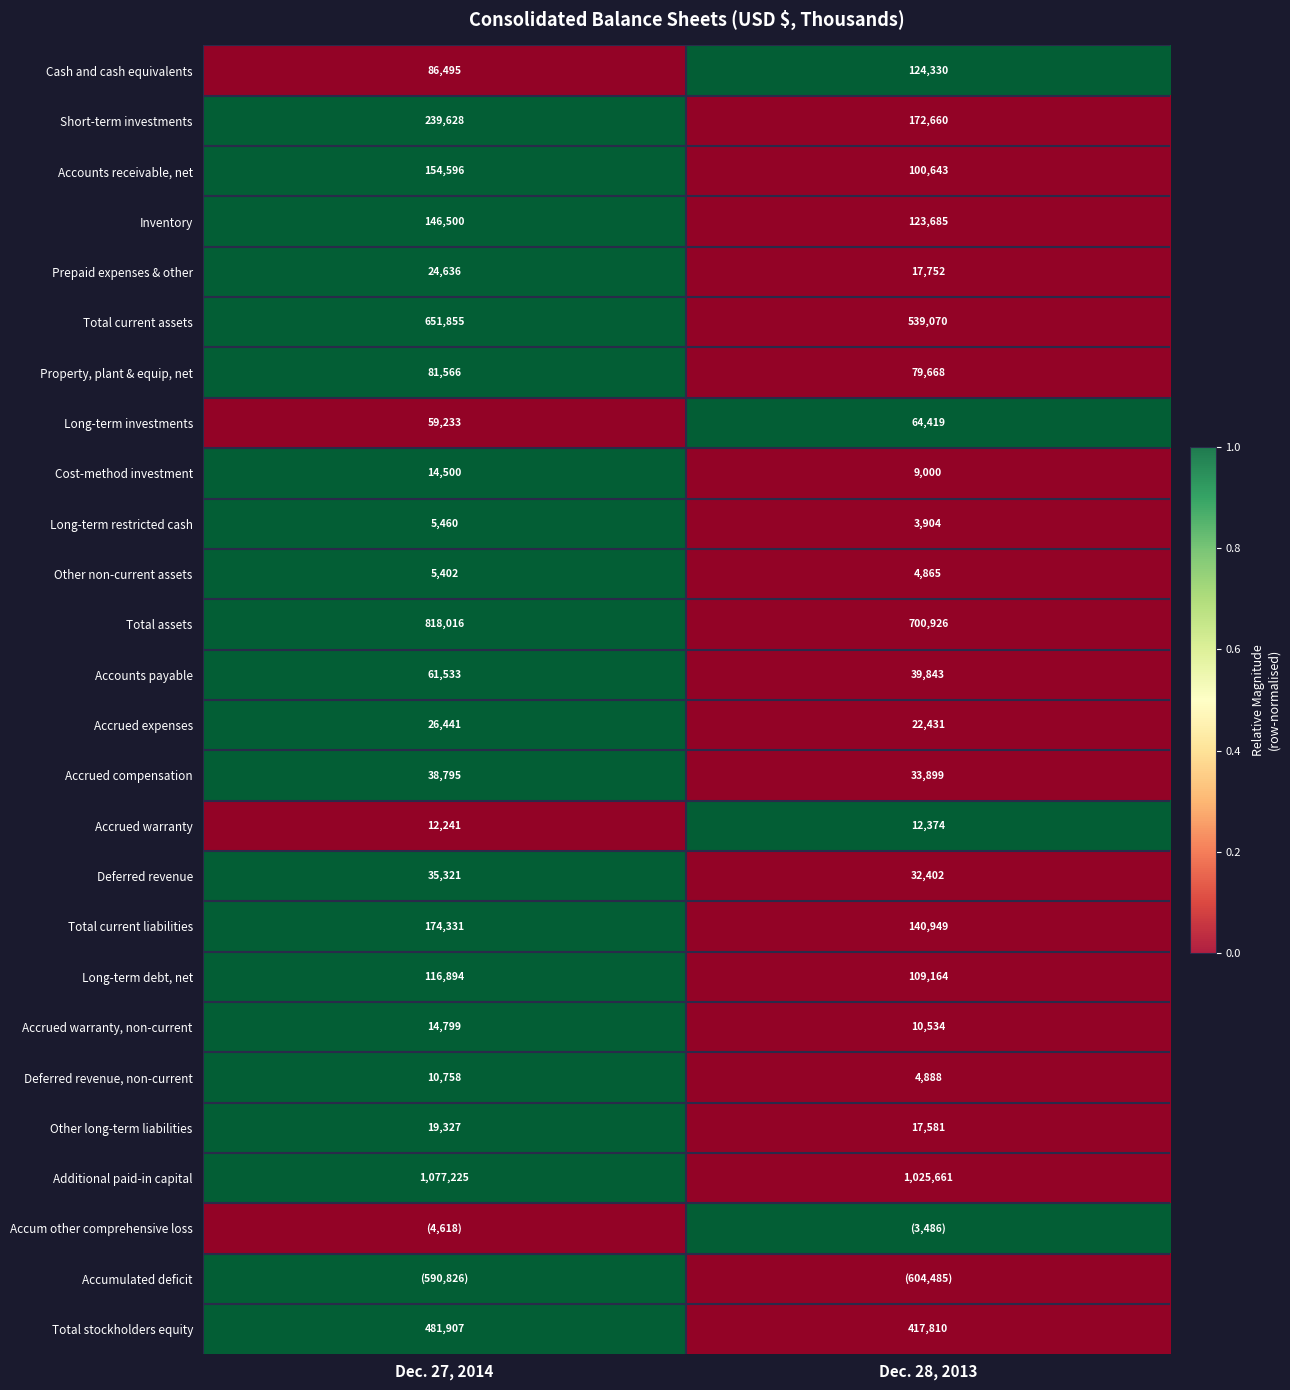

List the labels in order of Long-term investments value, smallest first.

Dec. 27, 2014, Dec. 28, 2013